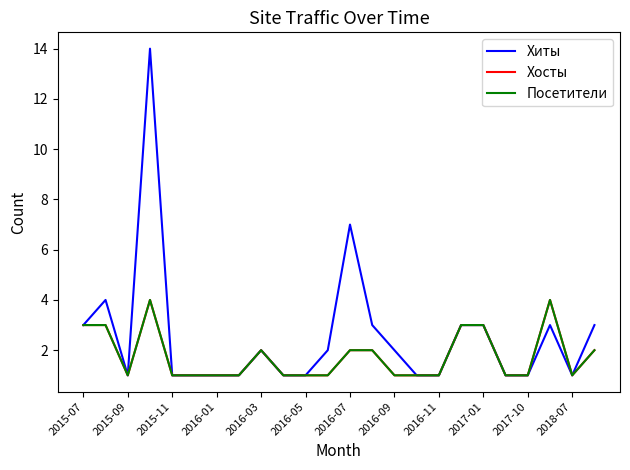

Count the Хосты values in the range 1 to 3.

22